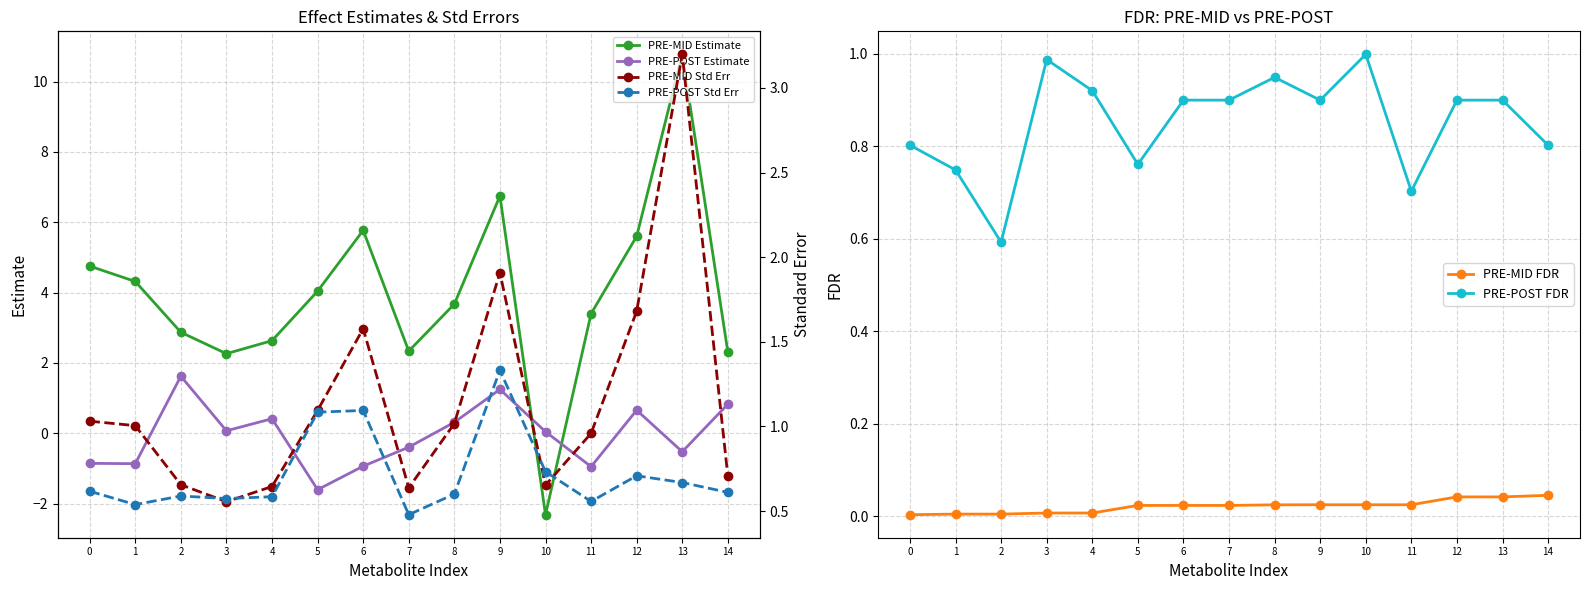

Is the value of PRE-MID Estimate at 12 greater than the value of PRE-POST Std Err at 7?

Yes